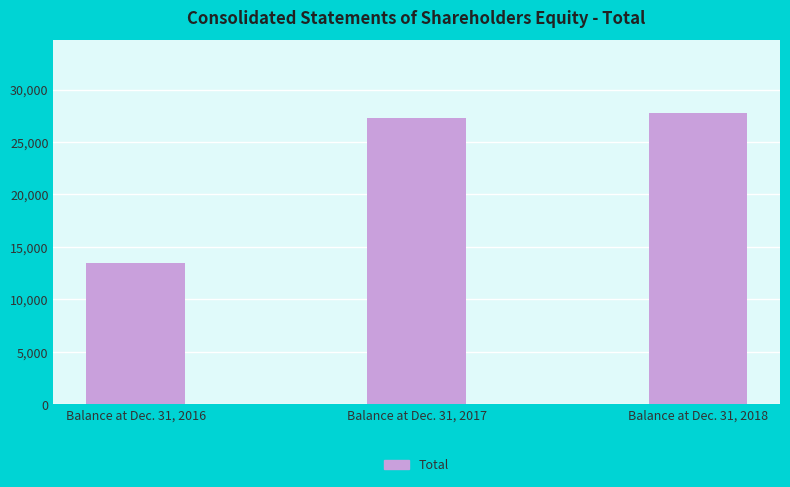

The chart shows a value of 22673 at Balance at Dec. 31, 2016. True or false?

False